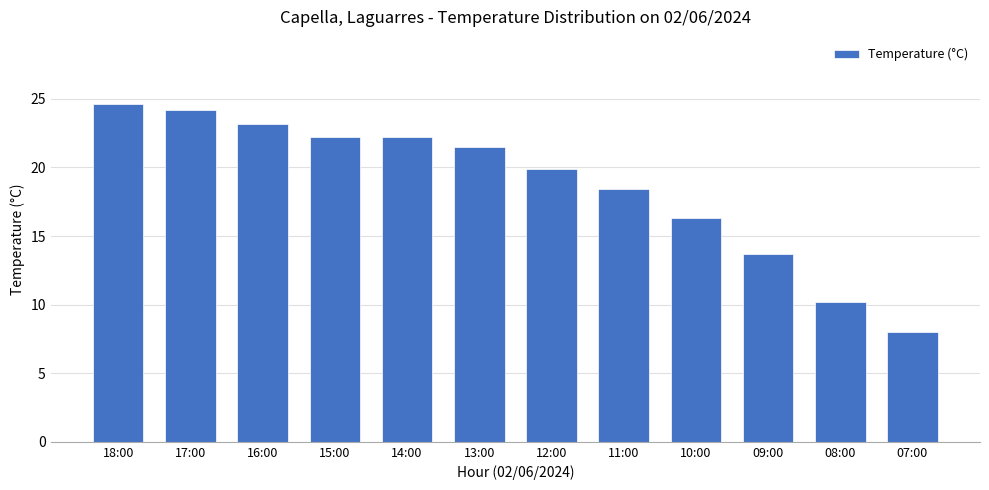

What is the difference between the values at 18:00 and 07:00?

16.6